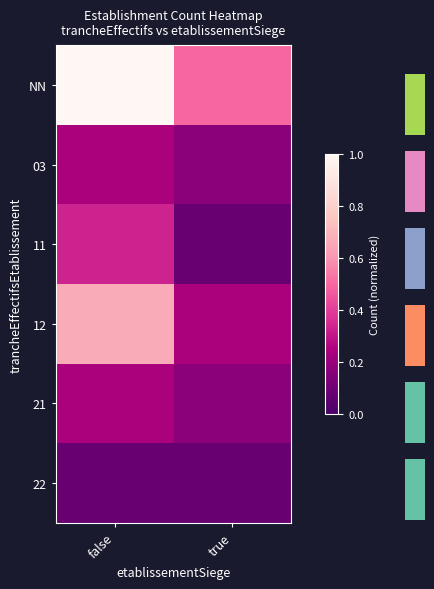

The value of NN at false is 1.7. True or false?

False